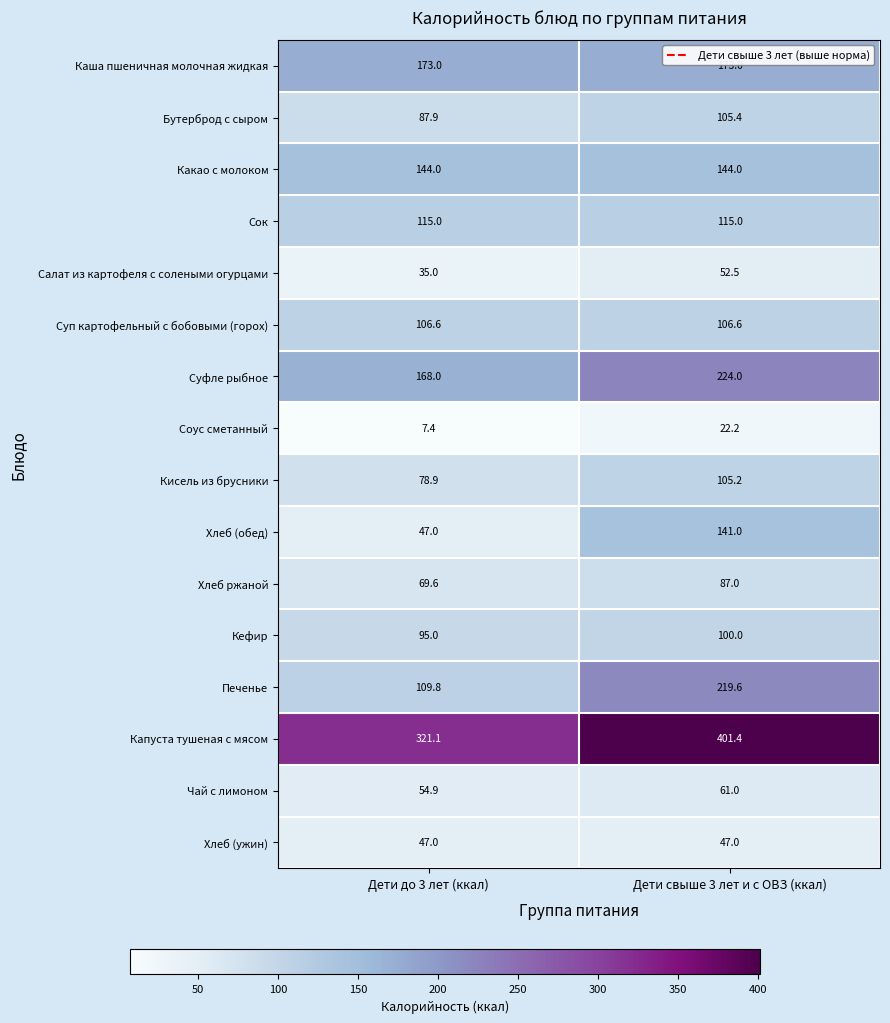

Which series has the widest spread of values?

Печенье